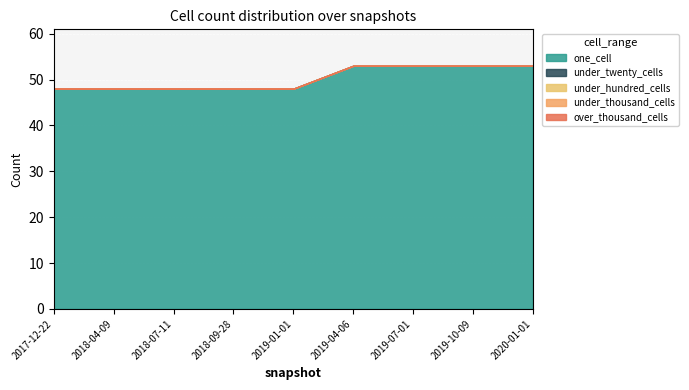

What position from the left is 2018-07-11?

3